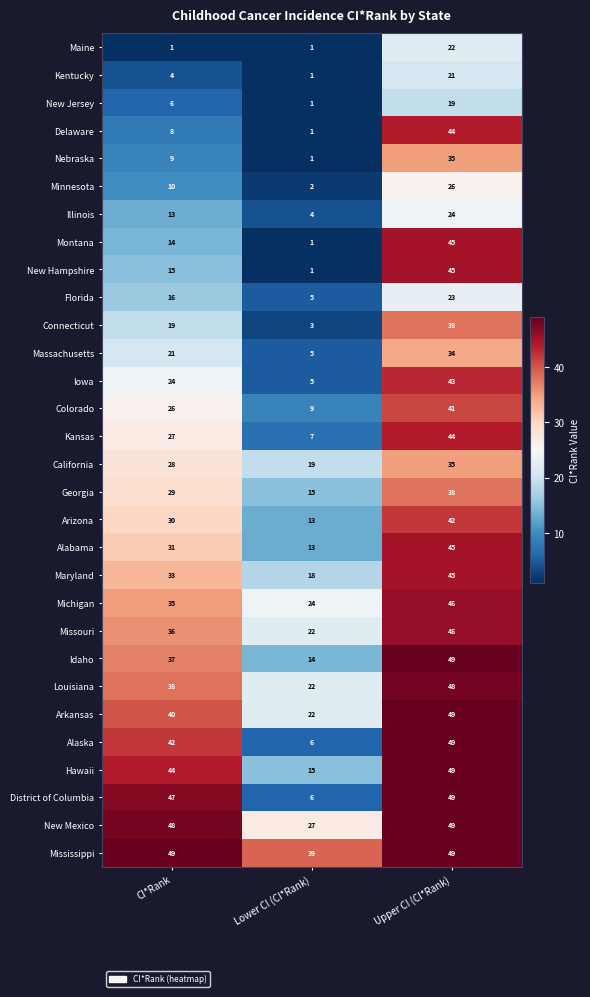

Which series changed the most between CI*Rank and Lower CI (CI*Rank)?

District of Columbia